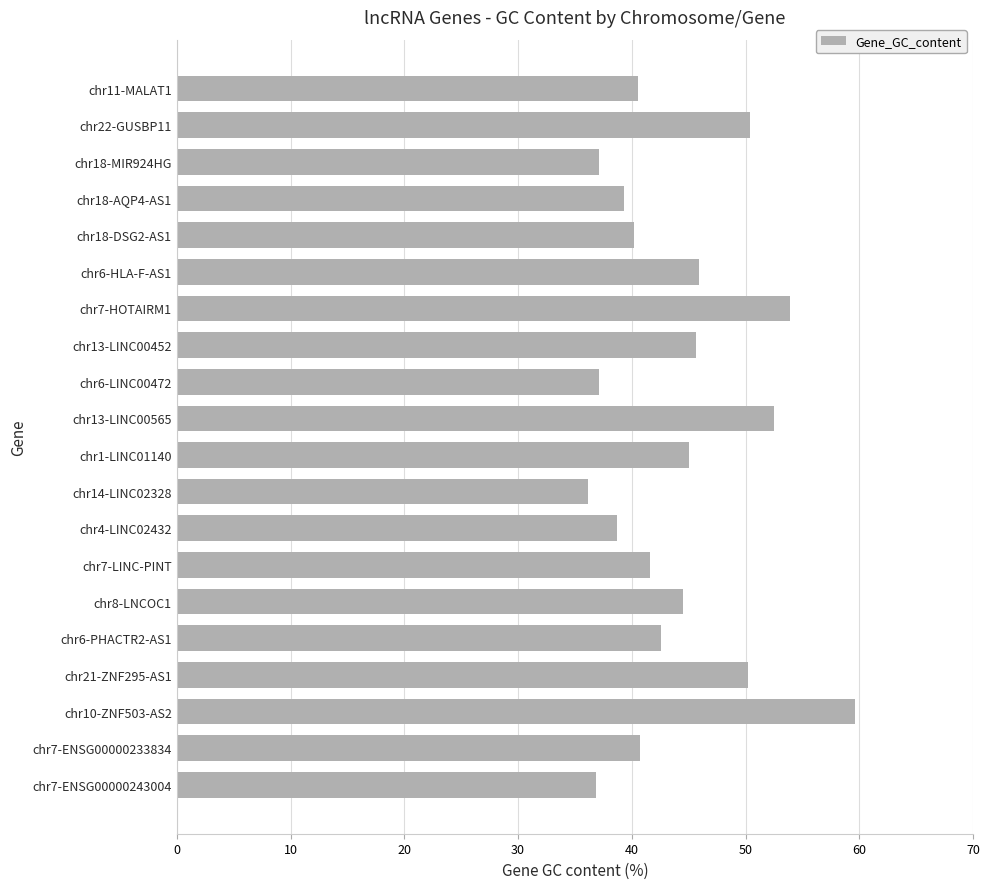

How many data points are less than 42?

10